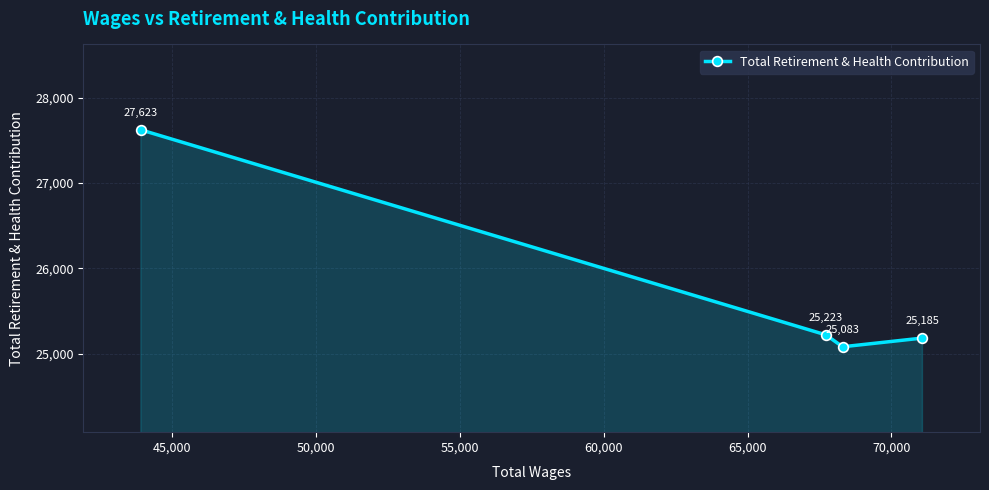

What is the maximum value shown in the chart?

27623